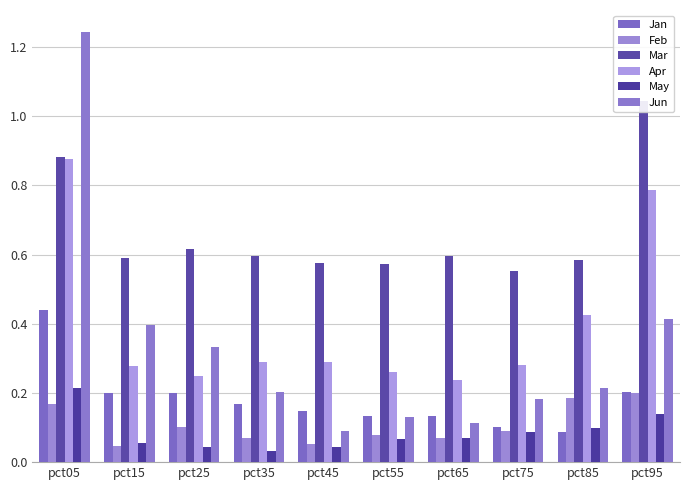

Where is Jun nearest to the value 0?

pct45